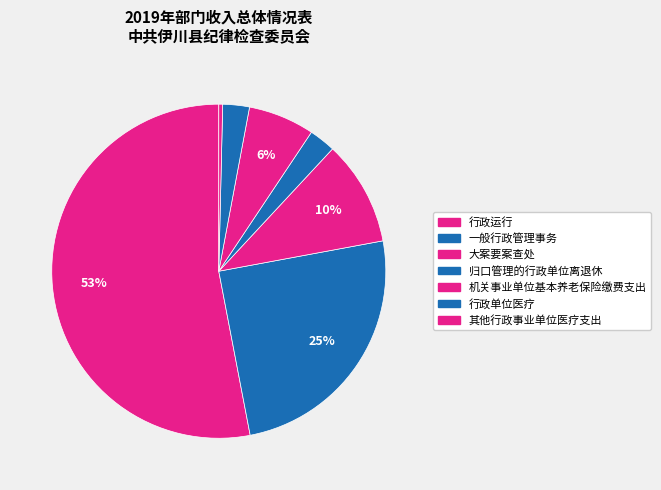

How many segments does this pie chart have?

7